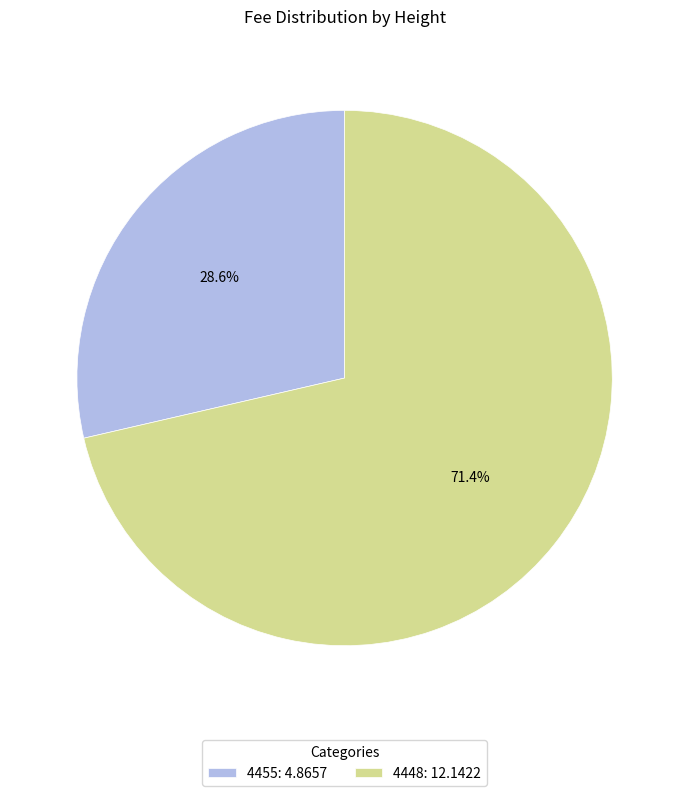

How much of the chart is everything except 4448?

28.6%